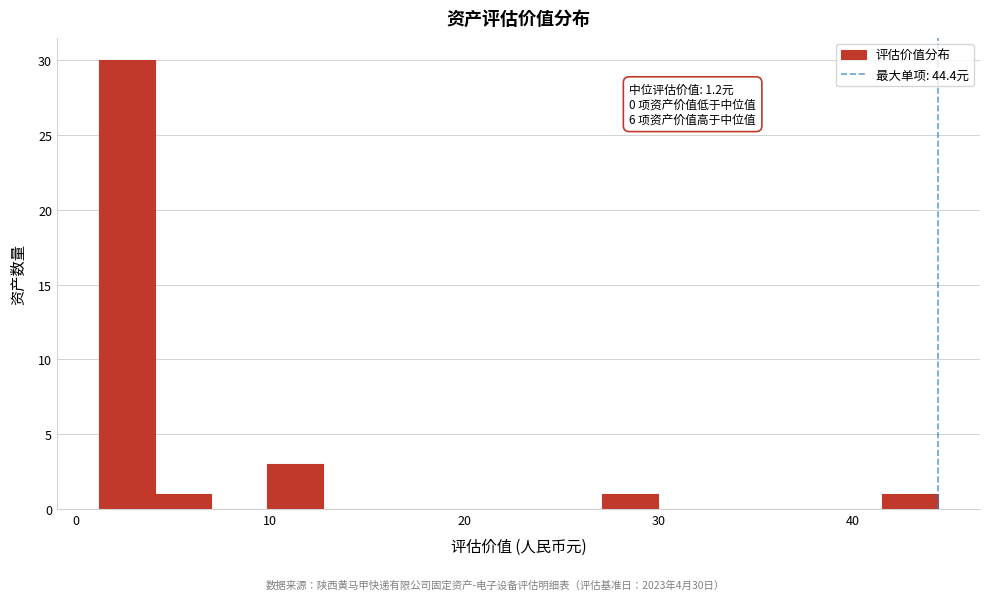

Read against the x-axis, roughly where is the centre of the tallest bar?

3